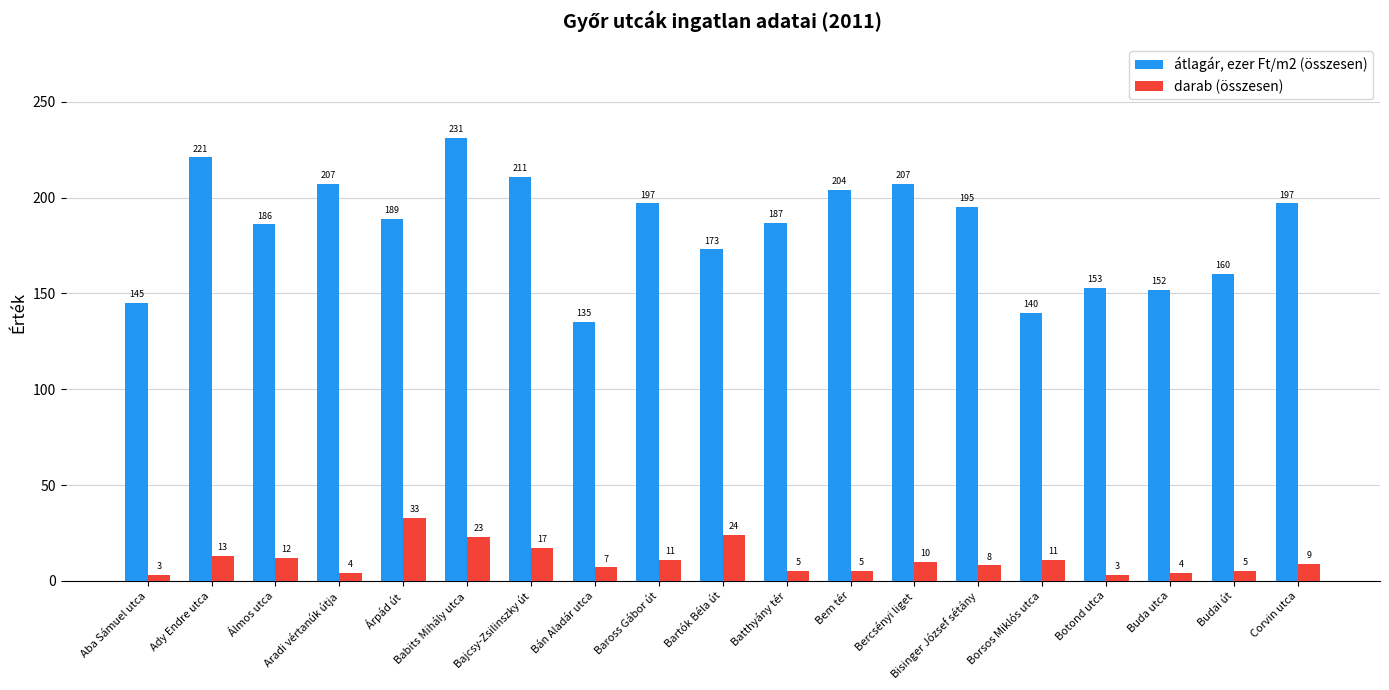

List the series in order of their peak value, lowest first.

darab (összesen), átlagár, ezer Ft/m2 (összesen)